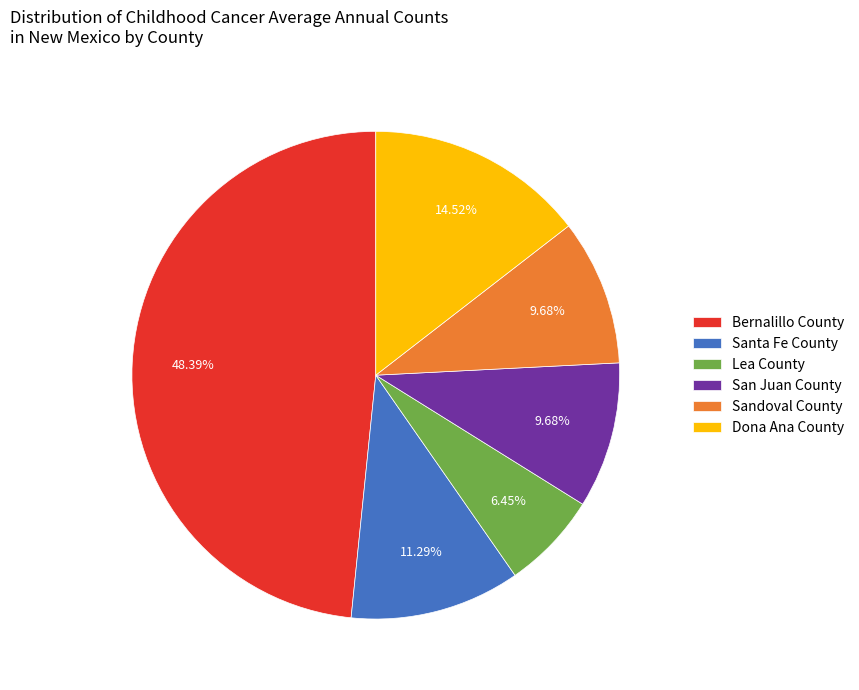

True or false: Santa Fe County accounts for 1% of the total.

False